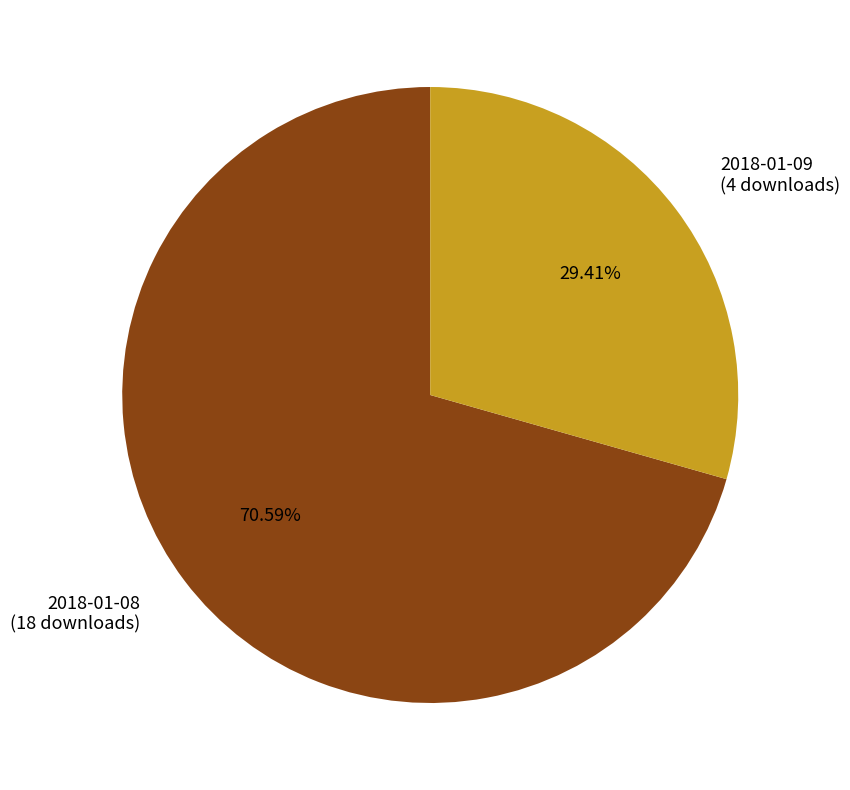

Is it true that 2018-01-08 is 71% of the pie?

True